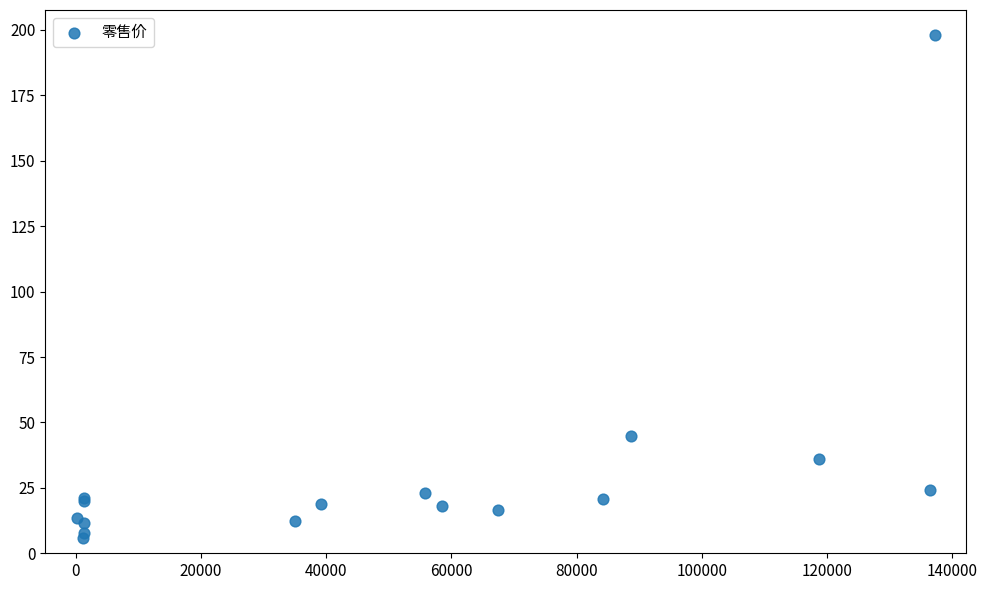

What Y value in the scatter plot is closest to 101?

45.0